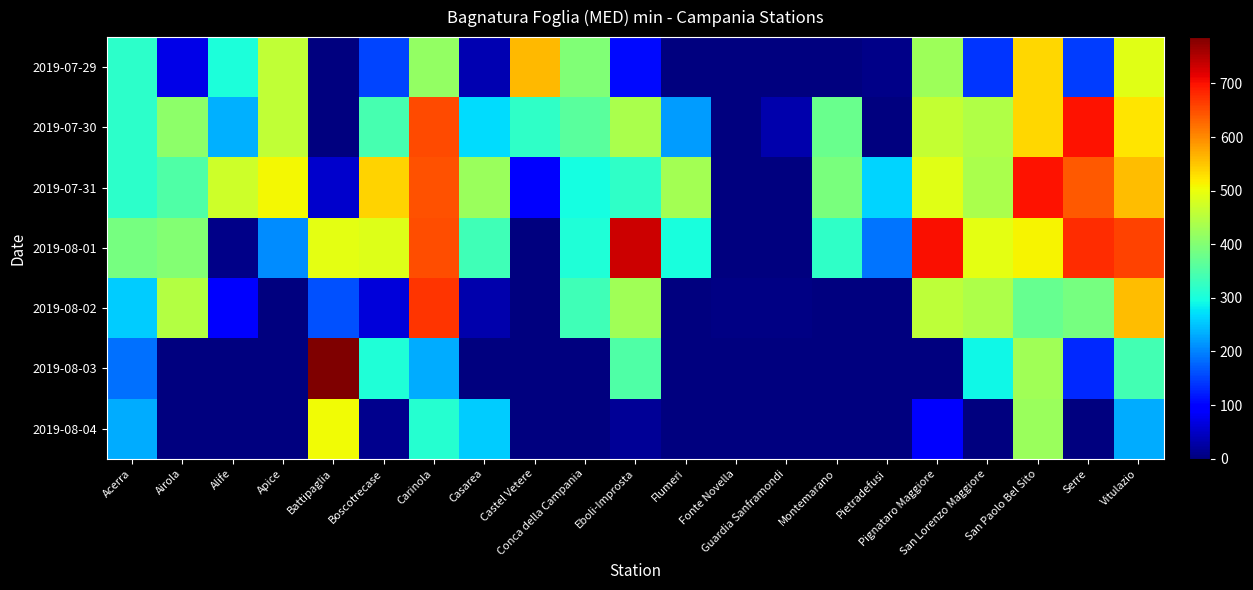

Reading left to right, transcribe all the data shown in this chart.

2019-07-29: Acerra=317.0	Airola=71.8	Alife=302.0	Apice=460.7	Battipaglia=2.2	Boscotrecase=150.6	Carinola=417.5	Casarea=34.2	Castel Vetere=560.0	Conca della Campania=398.0	Eboli-Improsta=107.0	Flumeri=0.0	Fonte Novella=0.0	Guardia Sanframondi=0.0	Montemarano=0.0	Pietradefusi=8.5	Pignataro Maggiore=426.6	San Lorenzo Maggiore=140.5	San Paolo Bel Sito=535.0	Serre=146.1	Vitulazio=490.3
2019-07-30: Acerra=318.7	Airola=409.9	Alife=234.0	Apice=459.1	Battipaglia=0.0	Boscotrecase=342.7	Carinola=653.9	Casarea=269.3	Castel Vetere=321.0	Conca della Campania=361.0	Eboli-Improsta=437.0	Flumeri=221.0	Fonte Novella=0.0	Guardia Sanframondi=31.3	Montemarano=375.2	Pietradefusi=0.0	Pignataro Maggiore=462.5	San Lorenzo Maggiore=442.7	San Paolo Bel Sito=535.0	Serre=699.5	Vitulazio=524.0
2019-07-31: Acerra=318.7	Airola=352.2	Alife=470.0	Apice=508.5	Battipaglia=53.5	Boscotrecase=539.0	Carinola=647.9	Casarea=422.7	Castel Vetere=93.0	Conca della Campania=297.0	Eboli-Improsta=321.0	Flumeri=433.0	Fonte Novella=0.0	Guardia Sanframondi=0.0	Montemarano=390.3	Pietradefusi=263.5	Pignataro Maggiore=490.8	San Lorenzo Maggiore=436.5	San Paolo Bel Sito=699.0	Serre=640.3	Vitulazio=558.7
2019-08-01: Acerra=388.1	Airola=400.2	Alife=8.0	Apice=206.2	Battipaglia=491.7	Boscotrecase=487.3	Carinola=648.6	Casarea=337.2	Castel Vetere=0.0	Conca della Campania=306.0	Eboli-Improsta=733.0	Flumeri=299.0	Fonte Novella=0.0	Guardia Sanframondi=0.0	Montemarano=319.7	Pietradefusi=189.5	Pignataro Maggiore=703.2	San Lorenzo Maggiore=493.0	San Paolo Bel Sito=510.0	Serre=676.7	Vitulazio=659.9
2019-08-02: Acerra=257.7	Airola=445.5	Alife=92.0	Apice=0.8	Battipaglia=162.0	Boscotrecase=62.9	Carinola=669.6	Casarea=33.6	Castel Vetere=0.0	Conca della Campania=337.0	Eboli-Improsta=427.0	Flumeri=1.0	Fonte Novella=5.5	Guardia Sanframondi=4.8	Montemarano=1.0	Pietradefusi=0.0	Pignataro Maggiore=456.1	San Lorenzo Maggiore=440.8	San Paolo Bel Sito=372.0	Serre=388.5	Vitulazio=557.4
2019-08-03: Acerra=186.3	Airola=0.0	Alife=0.0	Apice=0.0	Battipaglia=786.3	Boscotrecase=306.8	Carinola=233.3	Casarea=0.0	Castel Vetere=0.0	Conca della Campania=0.0	Eboli-Improsta=353.0	Flumeri=0.0	Fonte Novella=0.0	Guardia Sanframondi=0.0	Montemarano=0.2	Pietradefusi=0.0	Pignataro Maggiore=0.0	San Lorenzo Maggiore=290.1	San Paolo Bel Sito=428.0	Serre=129.3	Vitulazio=338.3
2019-08-04: Acerra=232.5	Airola=0.0	Alife=0.0	Apice=0.0	Battipaglia=506.6	Boscotrecase=9.7	Carinola=310.8	Casarea=255.0	Castel Vetere=0.0	Conca della Campania=0.0	Eboli-Improsta=17.0	Flumeri=0.0	Fonte Novella=0.0	Guardia Sanframondi=0.0	Montemarano=0.0	Pietradefusi=0.0	Pignataro Maggiore=94.8	San Lorenzo Maggiore=0.0	San Paolo Bel Sito=421.0	Serre=0.0	Vitulazio=231.2